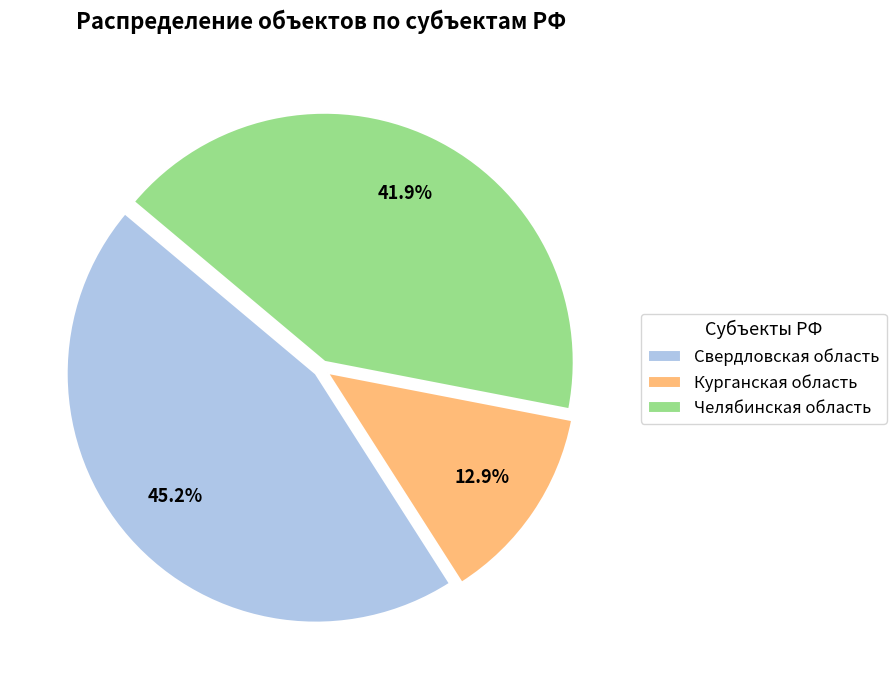

Is Свердловская область the majority of the pie?

No